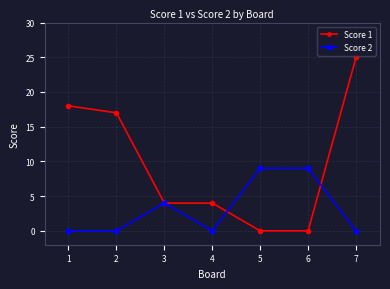

True or false: Score 1 has more than 1 interior local peaks.

False